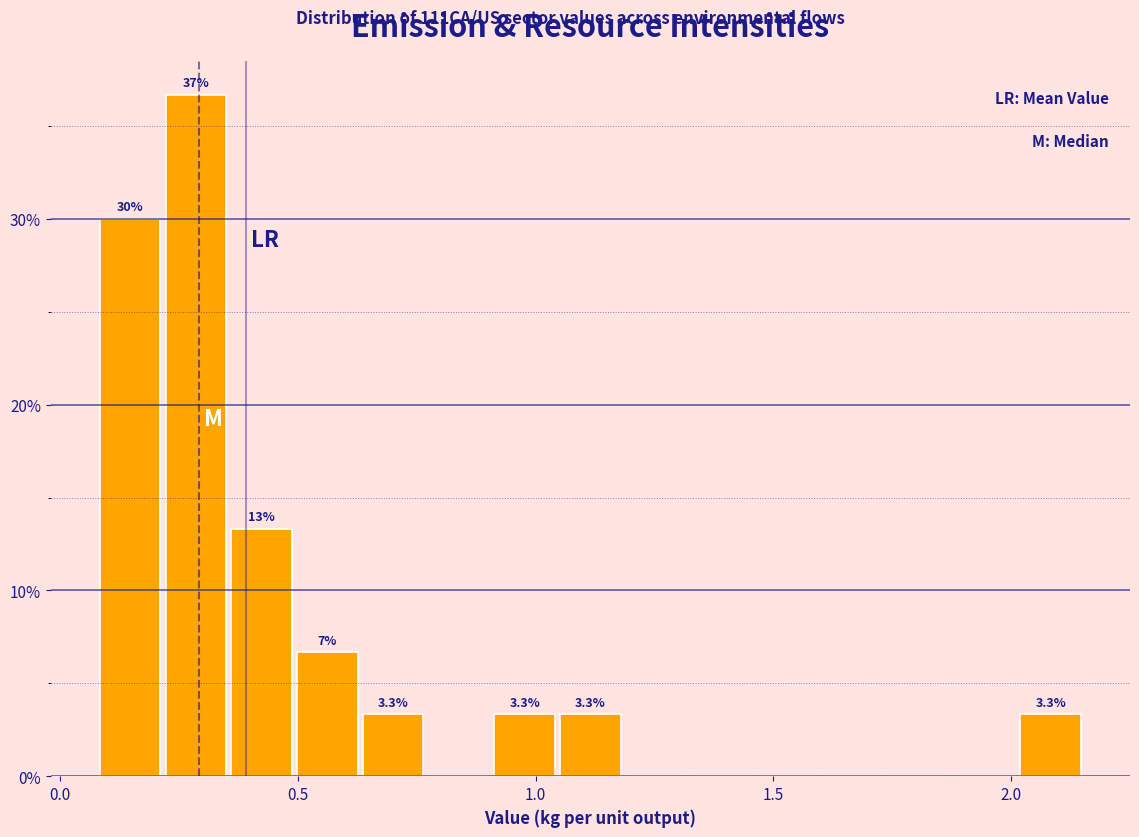

Around what value on the x-axis is the tallest bar? Give the approximate position of its centre, as read against the axis.

0.30